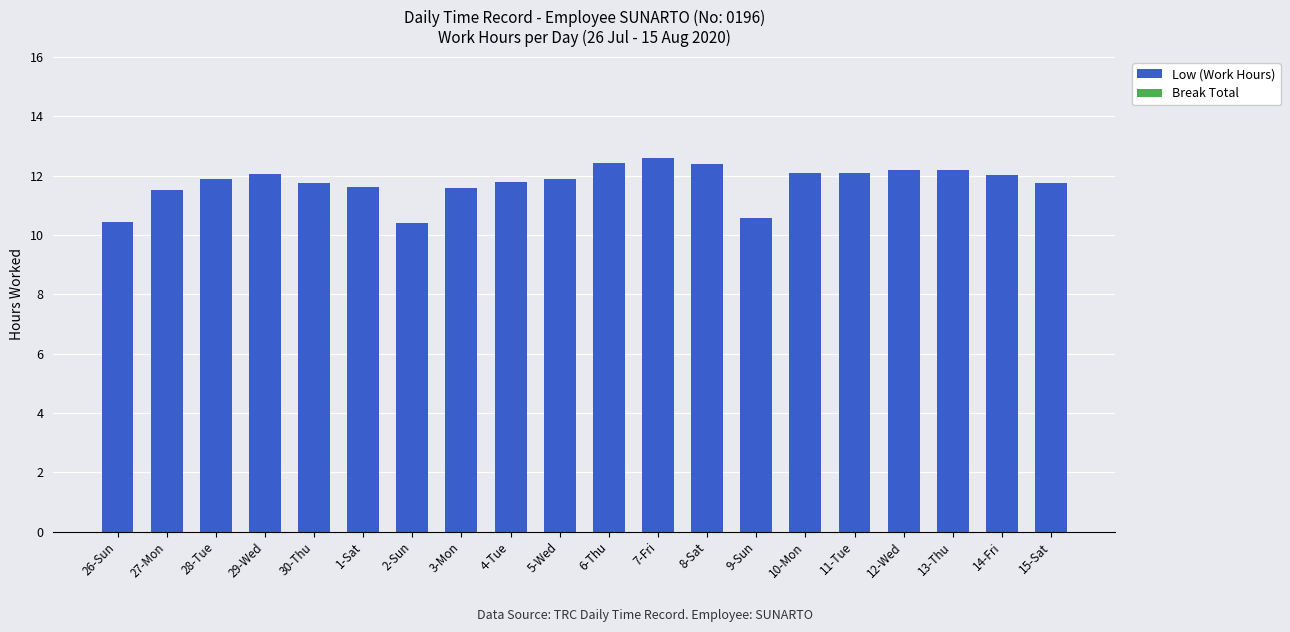

What is the label of the 20th bar from the left?

15-Sat